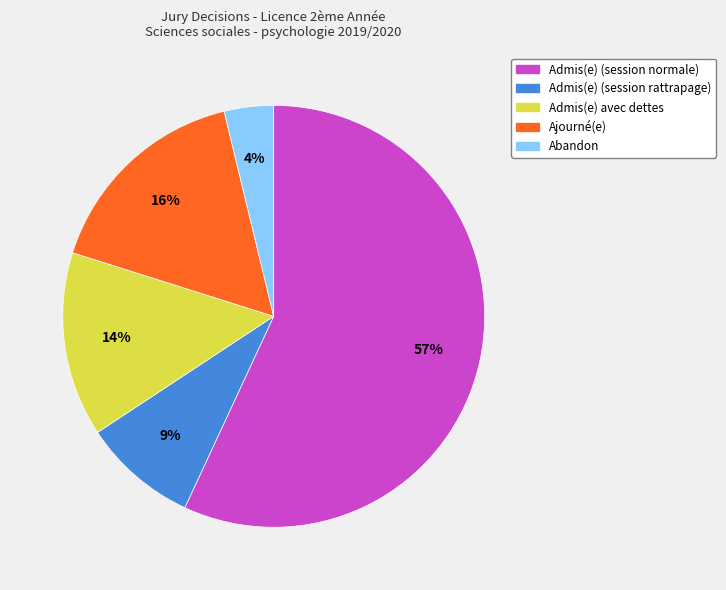

Between Admis(e) avec dettes and Abandon, which is larger?

Admis(e) avec dettes